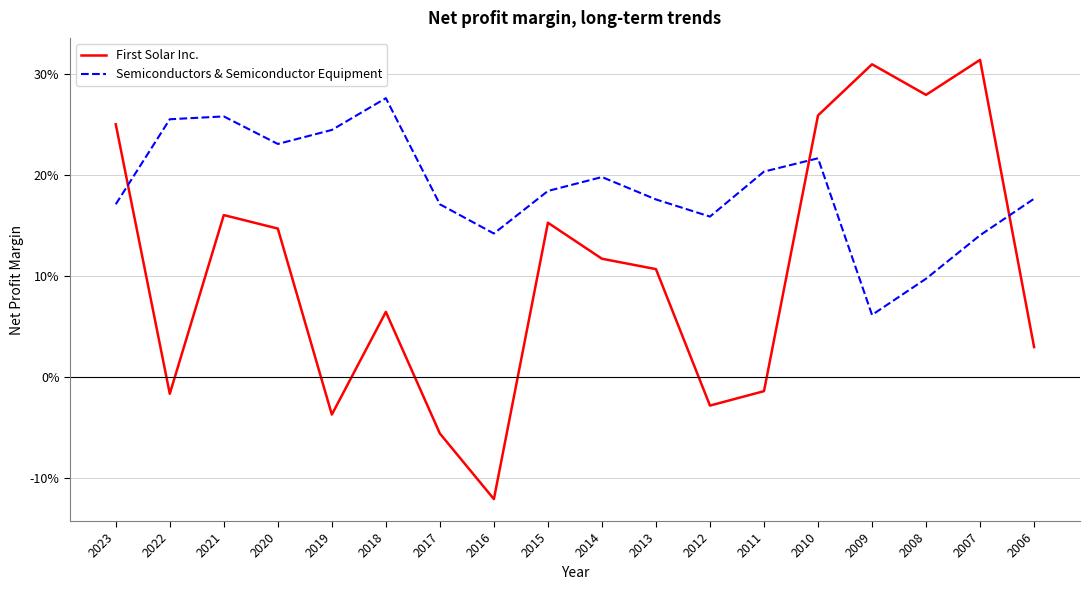

How many Semiconductors & Semiconductor Equipment values are between 0 and 1?

18